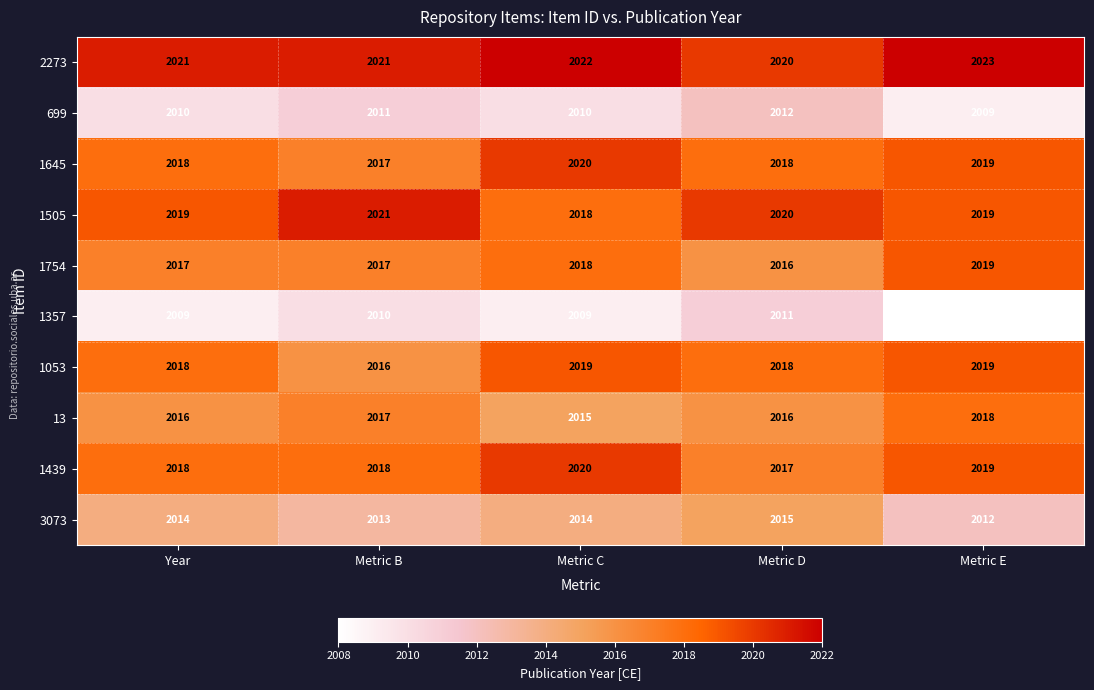

True or false: 1439 has a value of 2020 at Metric C.

True